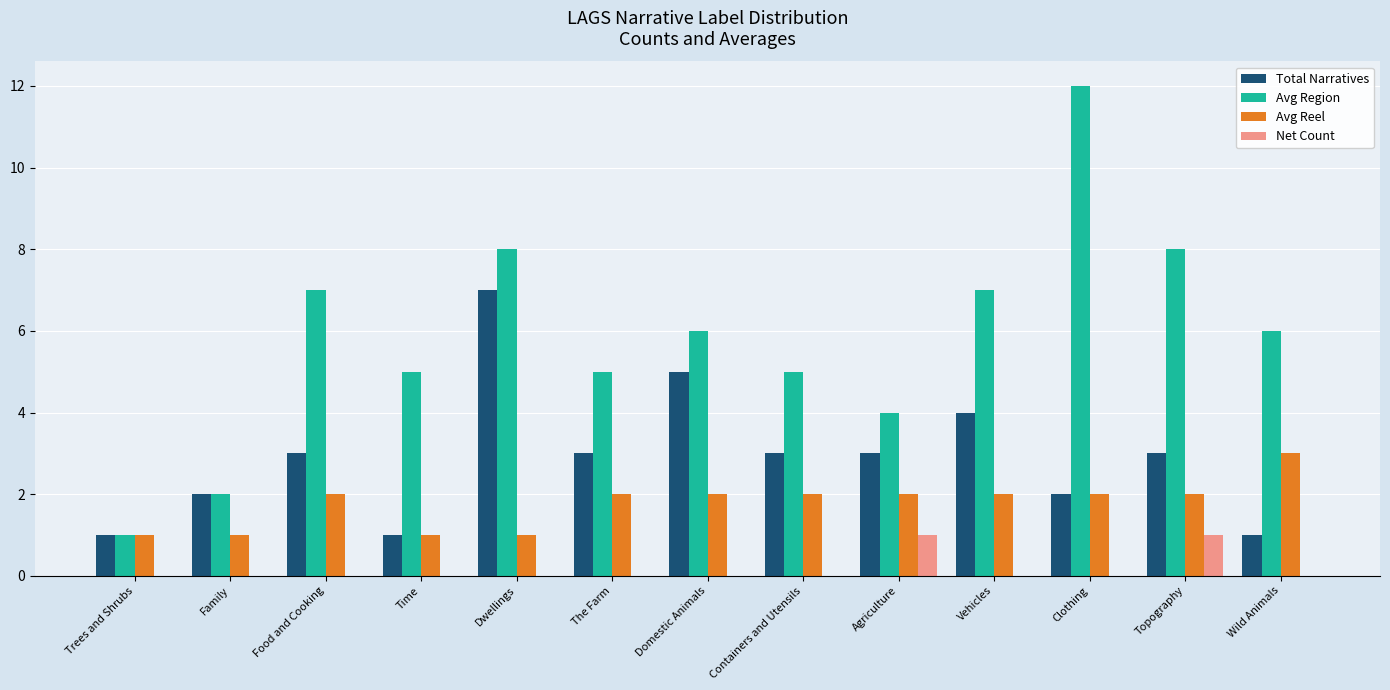

Does the chart contain stacked bars?

No